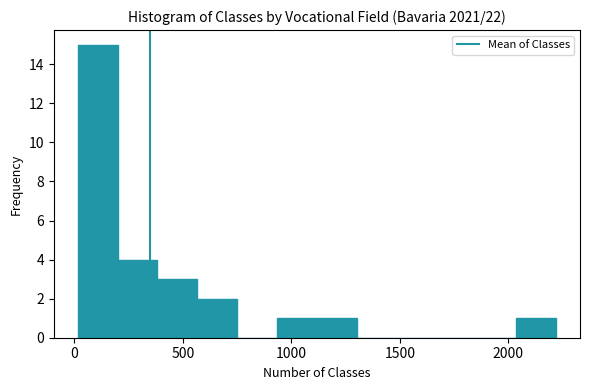

Read against the x-axis, roughly where is the centre of the tallest bar?

100